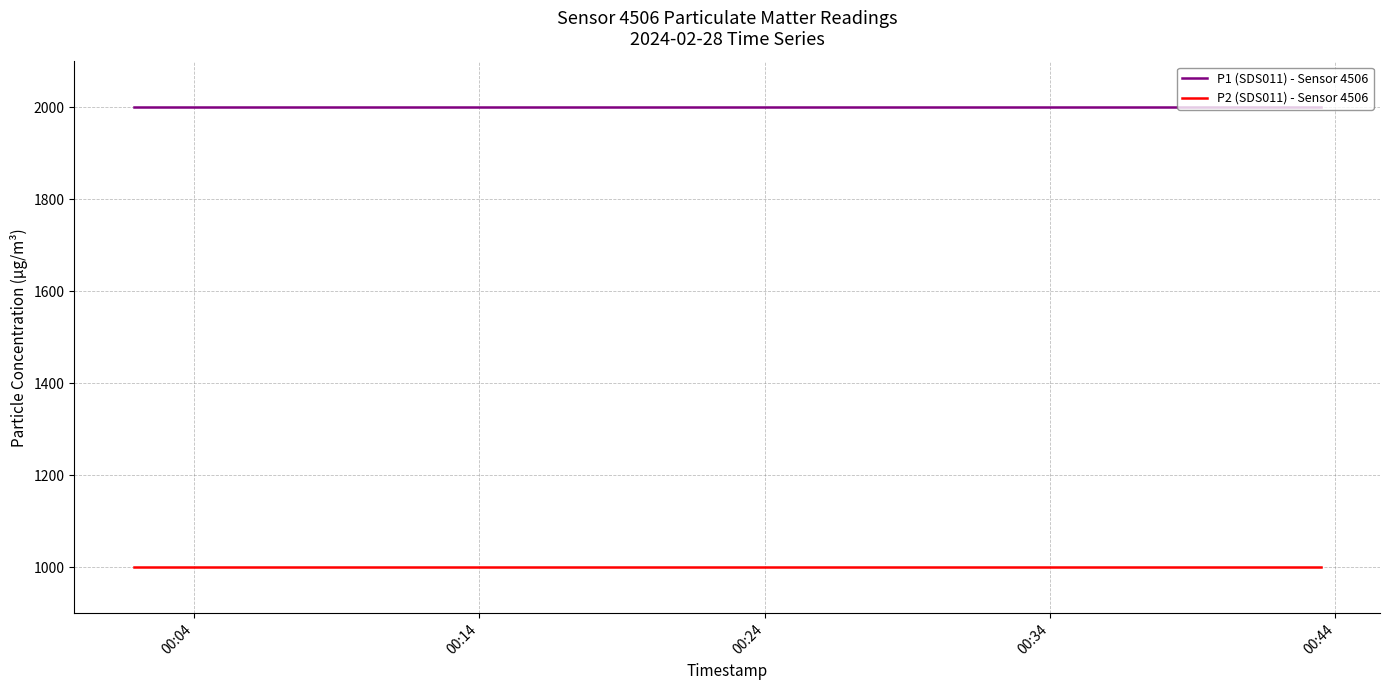

Which series has the largest total across all categories?

P1 (SDS011) - Sensor 4506